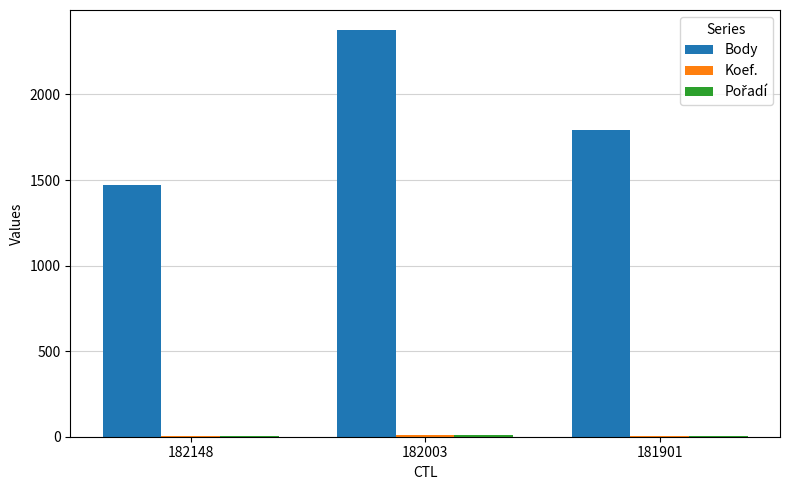

Which series has the largest total across all categories?

Body